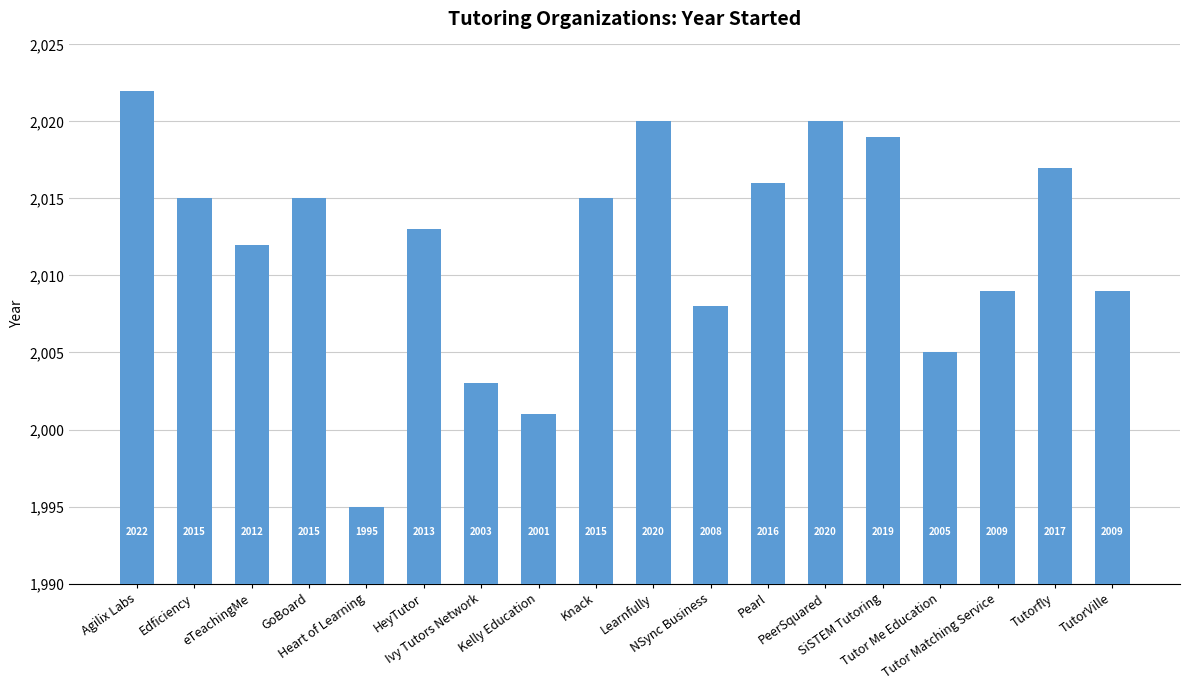

What is the difference between the values at Agilix Labs and Tutor Matching Service?

13